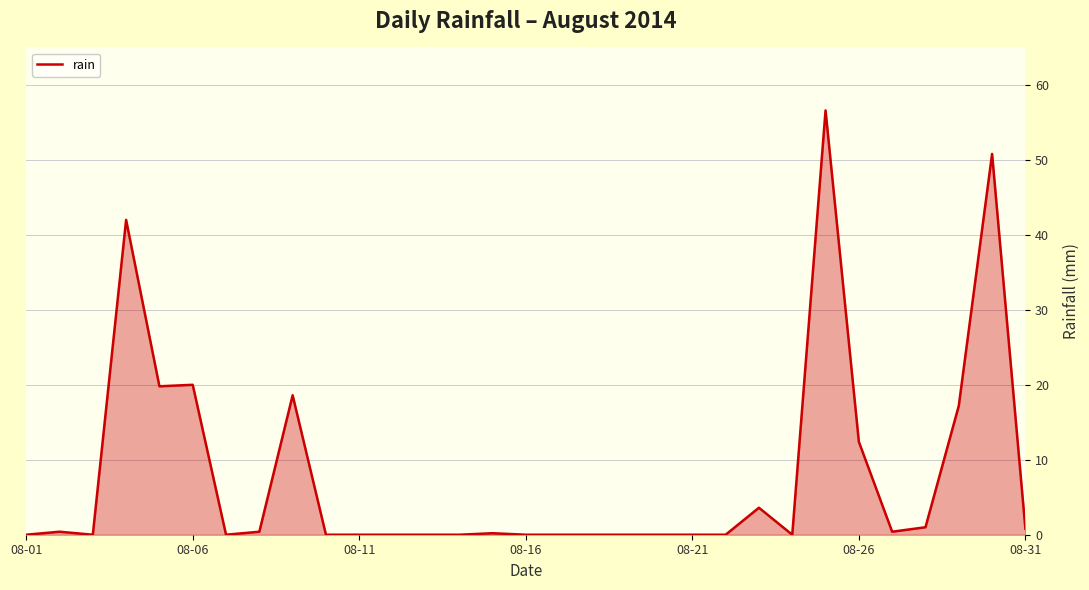

What is the greatest value displayed?

56.6